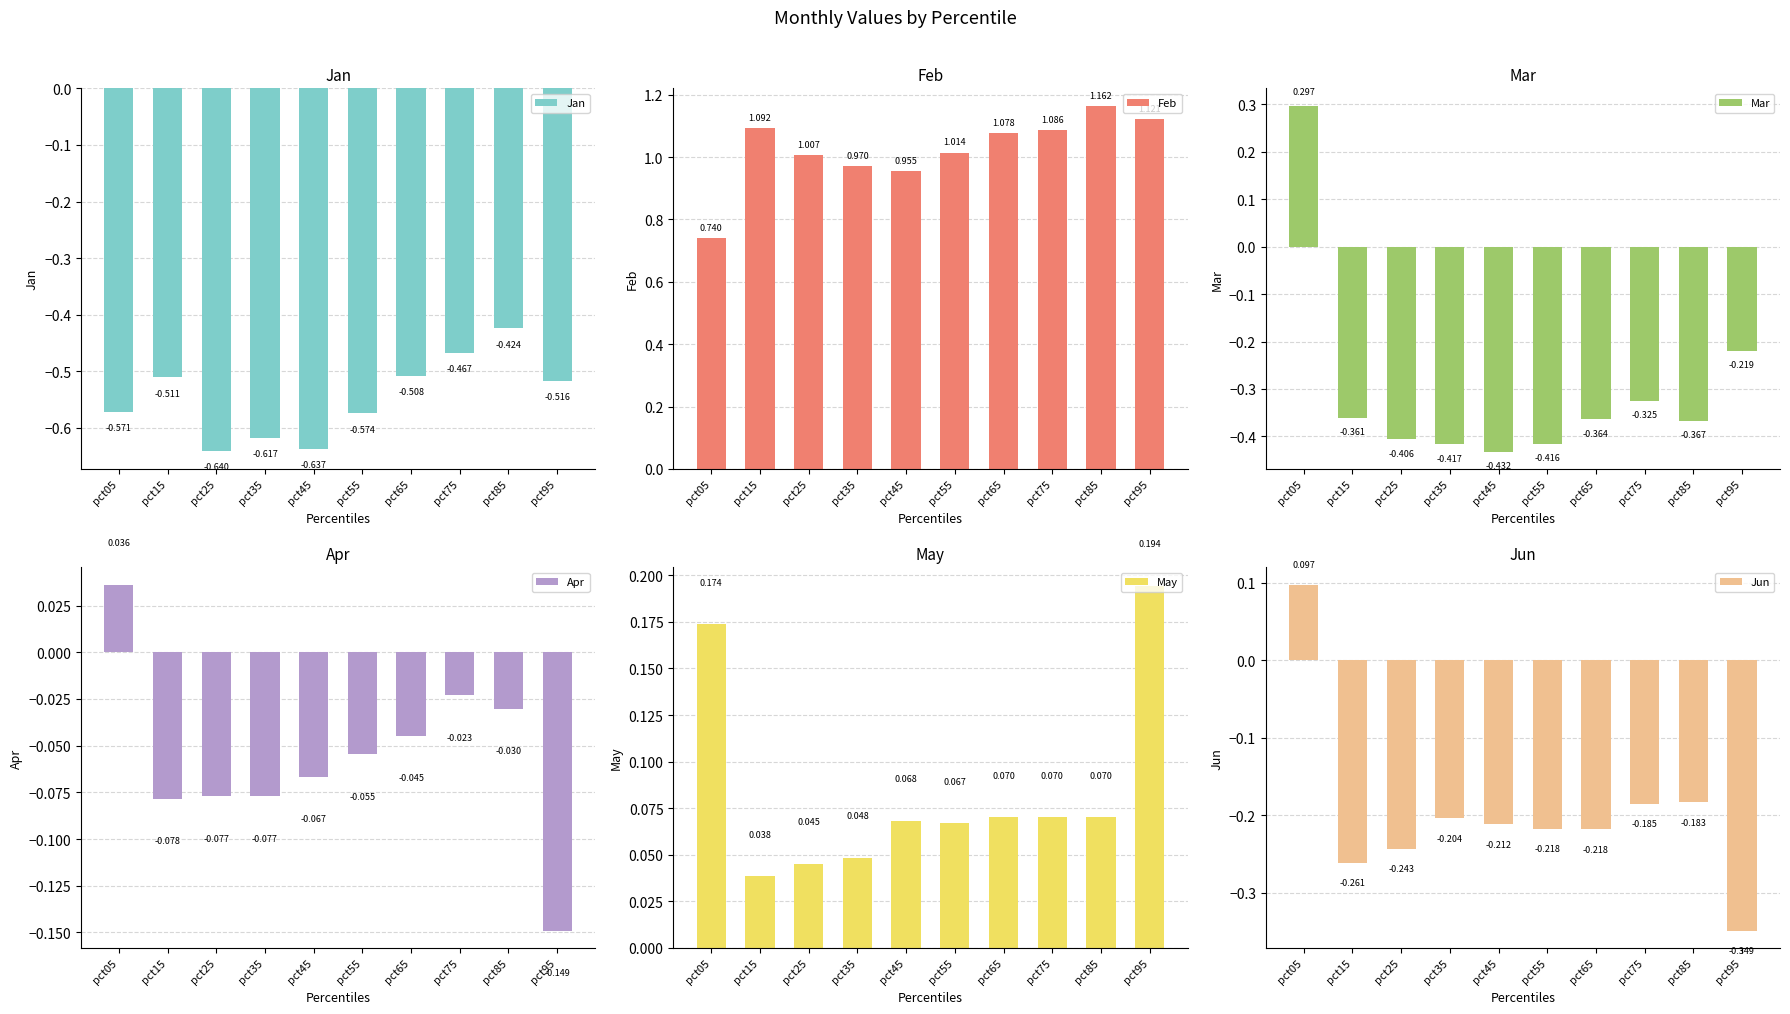

What is the sum of all Feb values?

10.2